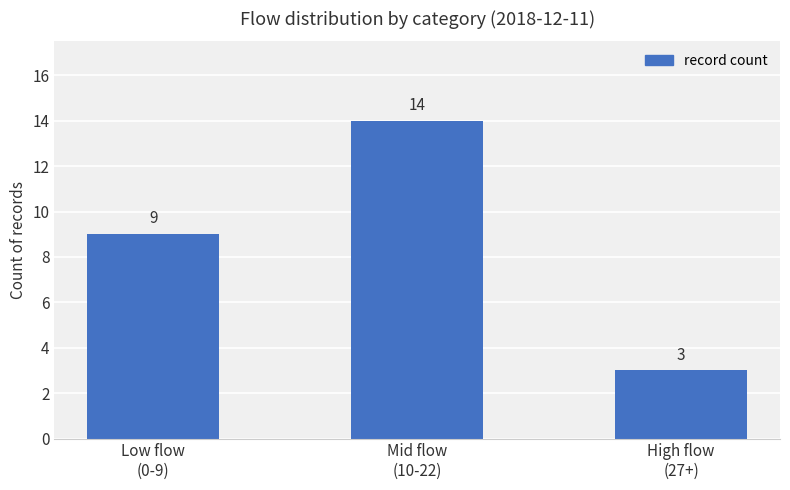

What position from the left is High flow
(27+)?

3